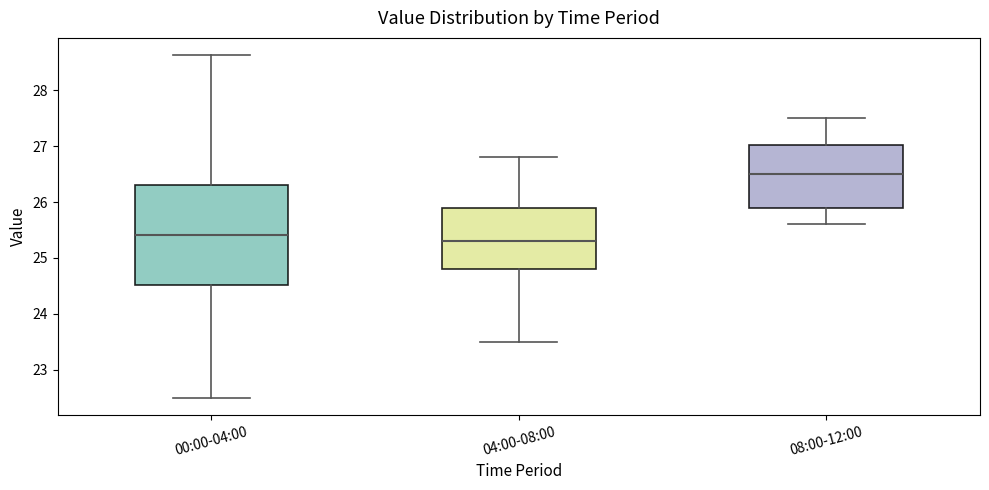

Which box is the tallest, from its lower edge to its upper edge?

00:00-04:00